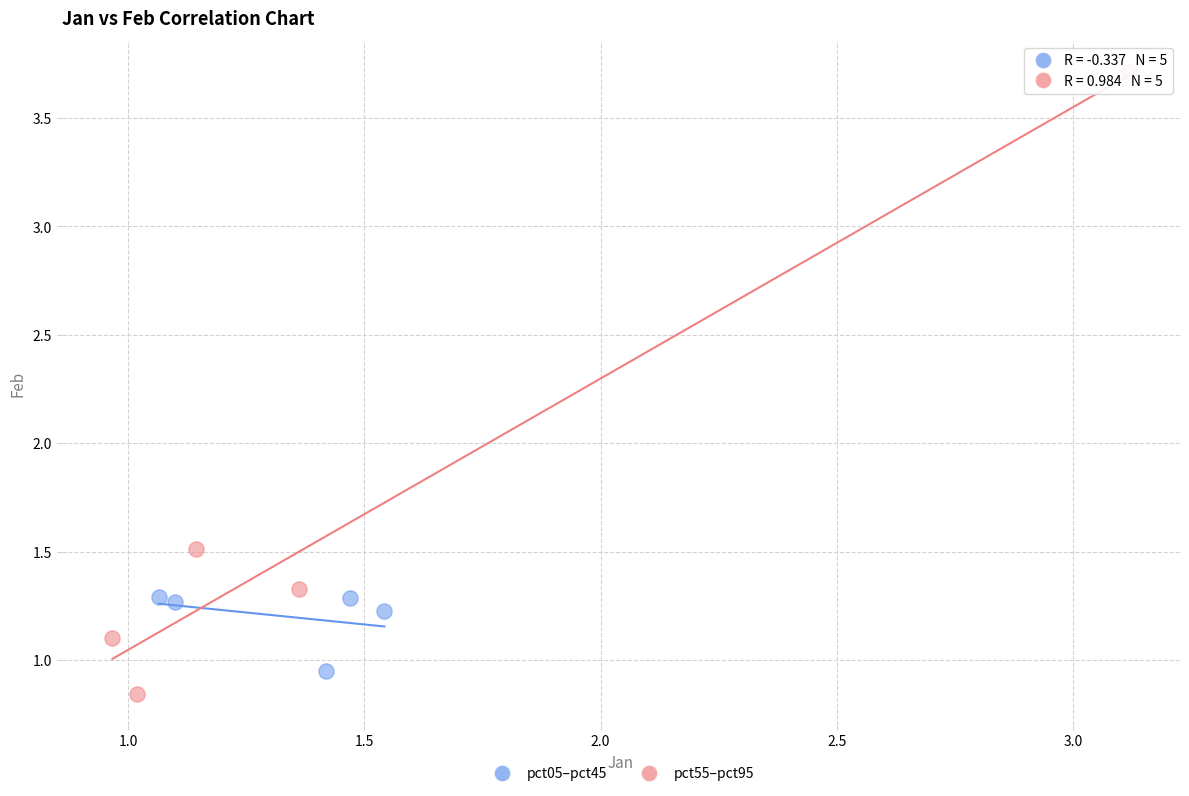

Which series contains the highest Y value?

pct55–pct95